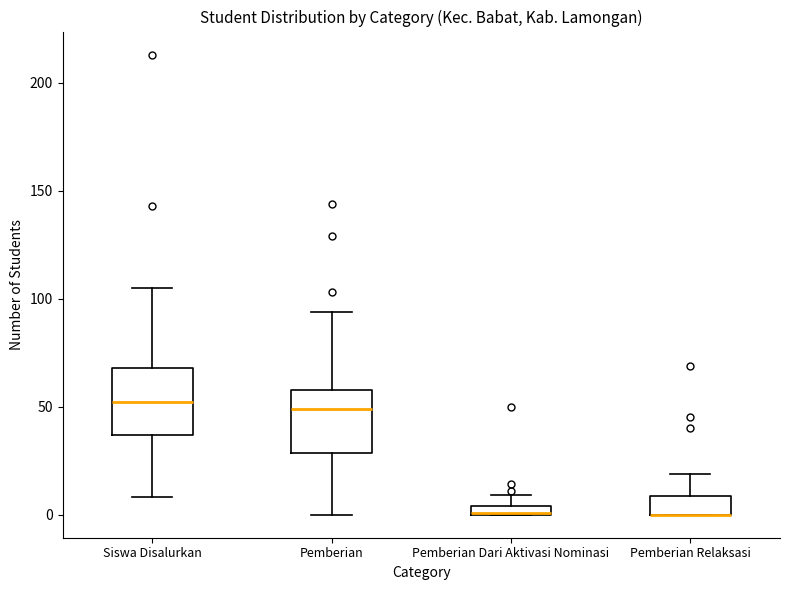

Where is the lower edge of the box for Pemberian Relaksasi on the y-axis? The values are not printed on the chart, so give them approximately, as read against the axis.

0